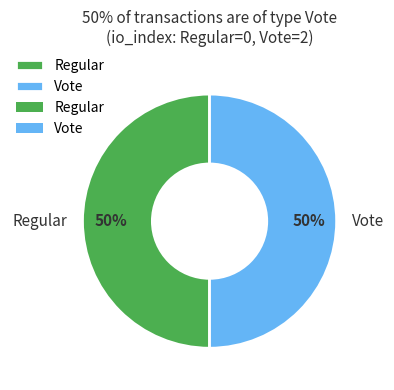

What is the ratio of the value at Vote to the value at Regular?

1.0